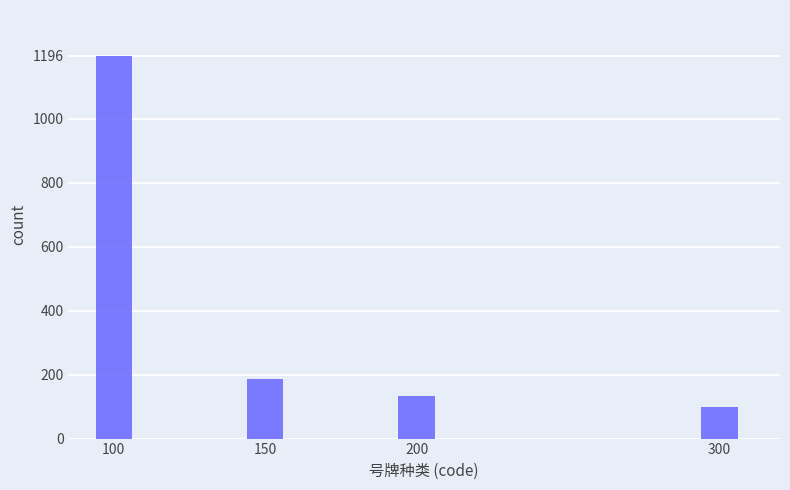

Reading left to right, list all the values displayed in this chart.

1196	187	134	100